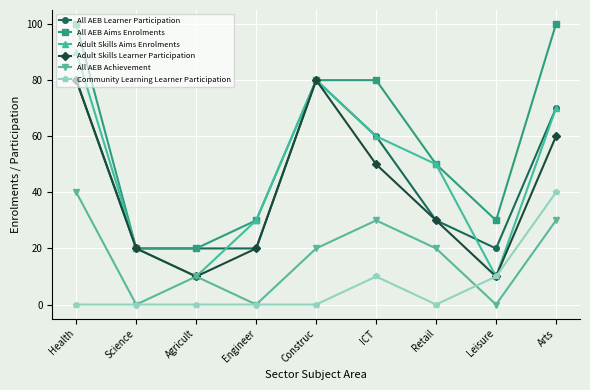

Reading right to left, extract all data points from this chart.

All AEB Learner Participation: Arts=70	Leisure=20	Retail=30	ICT=60	Construc=80	Engineer=20	Agricult=20	Science=20	Health=80
All AEB Aims Enrolments: Arts=100	Leisure=30	Retail=50	ICT=80	Construc=80	Engineer=30	Agricult=20	Science=20	Health=100
Adult Skills Aims Enrolments: Arts=70	Leisure=10	Retail=50	ICT=60	Construc=80	Engineer=30	Agricult=10	Science=20	Health=90
Adult Skills Learner Participation: Arts=60	Leisure=10	Retail=30	ICT=50	Construc=80	Engineer=20	Agricult=10	Science=20	Health=80
All AEB Achievement: Arts=30	Leisure=0	Retail=20	ICT=30	Construc=20	Engineer=0	Agricult=10	Science=0	Health=40
Community Learning Learner Participation: Arts=40	Leisure=10	Retail=0	ICT=10	Construc=0	Engineer=0	Agricult=0	Science=0	Health=0